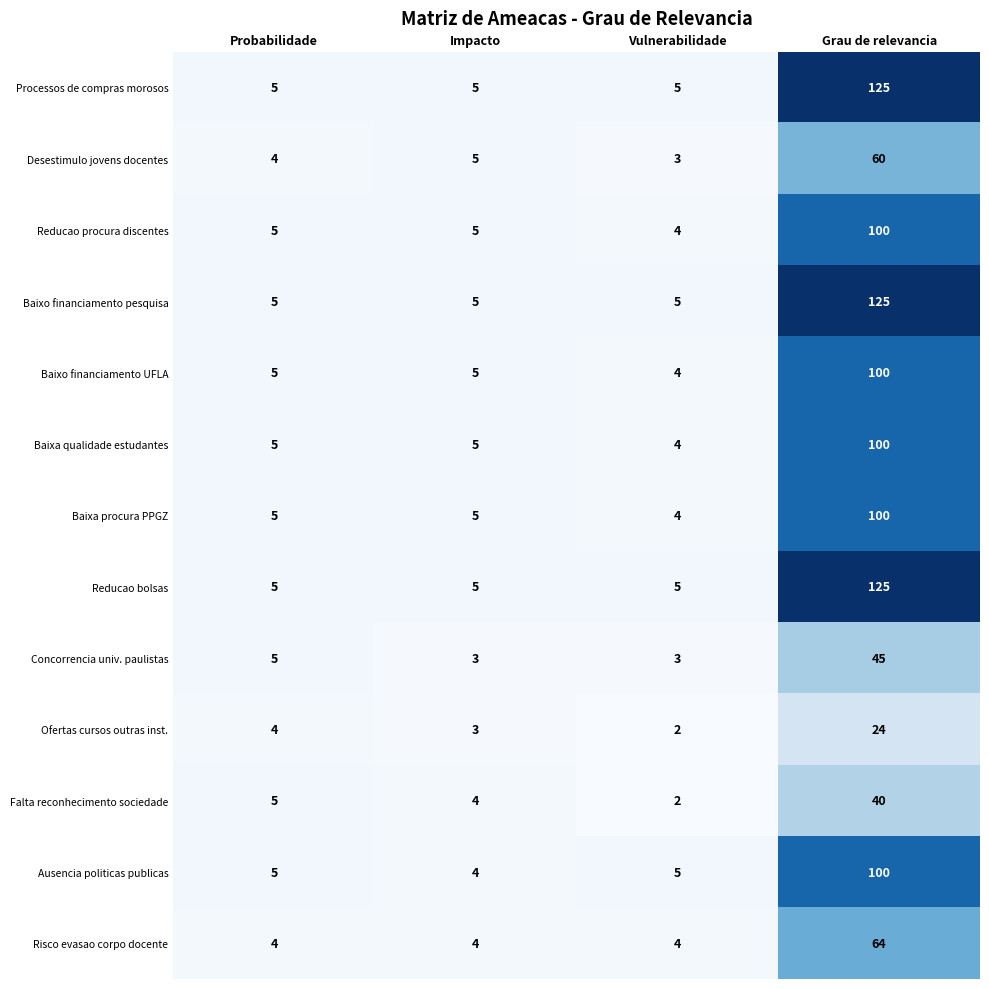

What is the spread (max minus min) of values at Grau de relevancia?

101